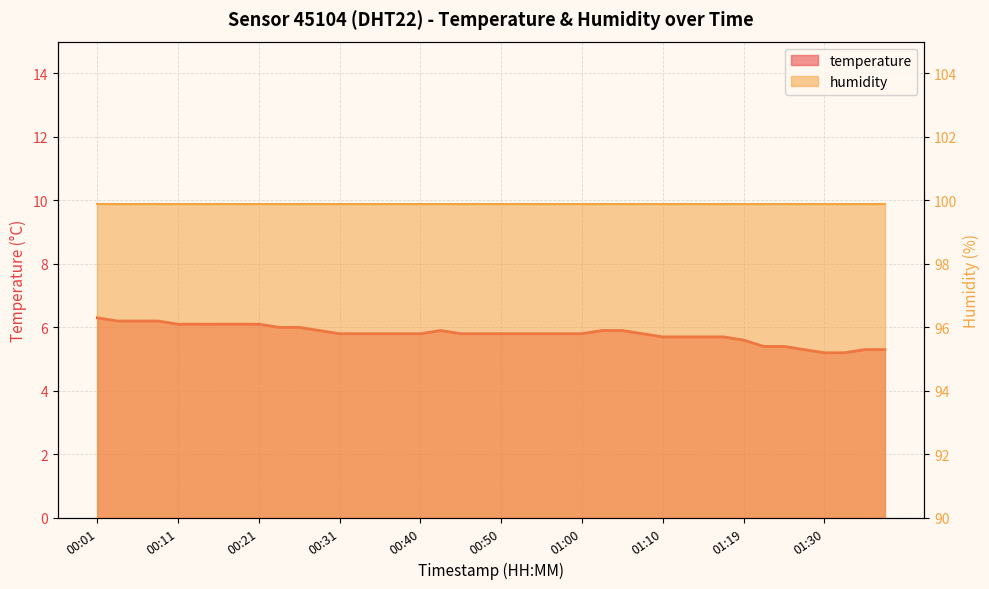

Between 00:16 and 00:09, which is larger?

00:09